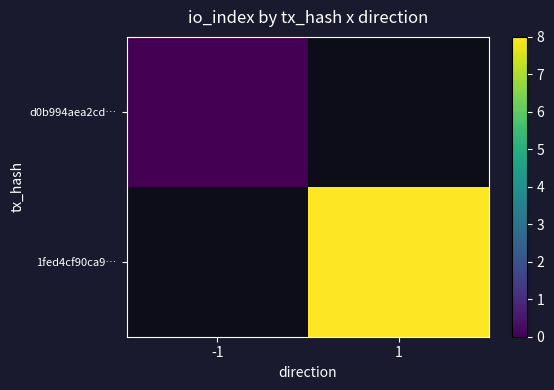

Count the number of data series in this chart.

2